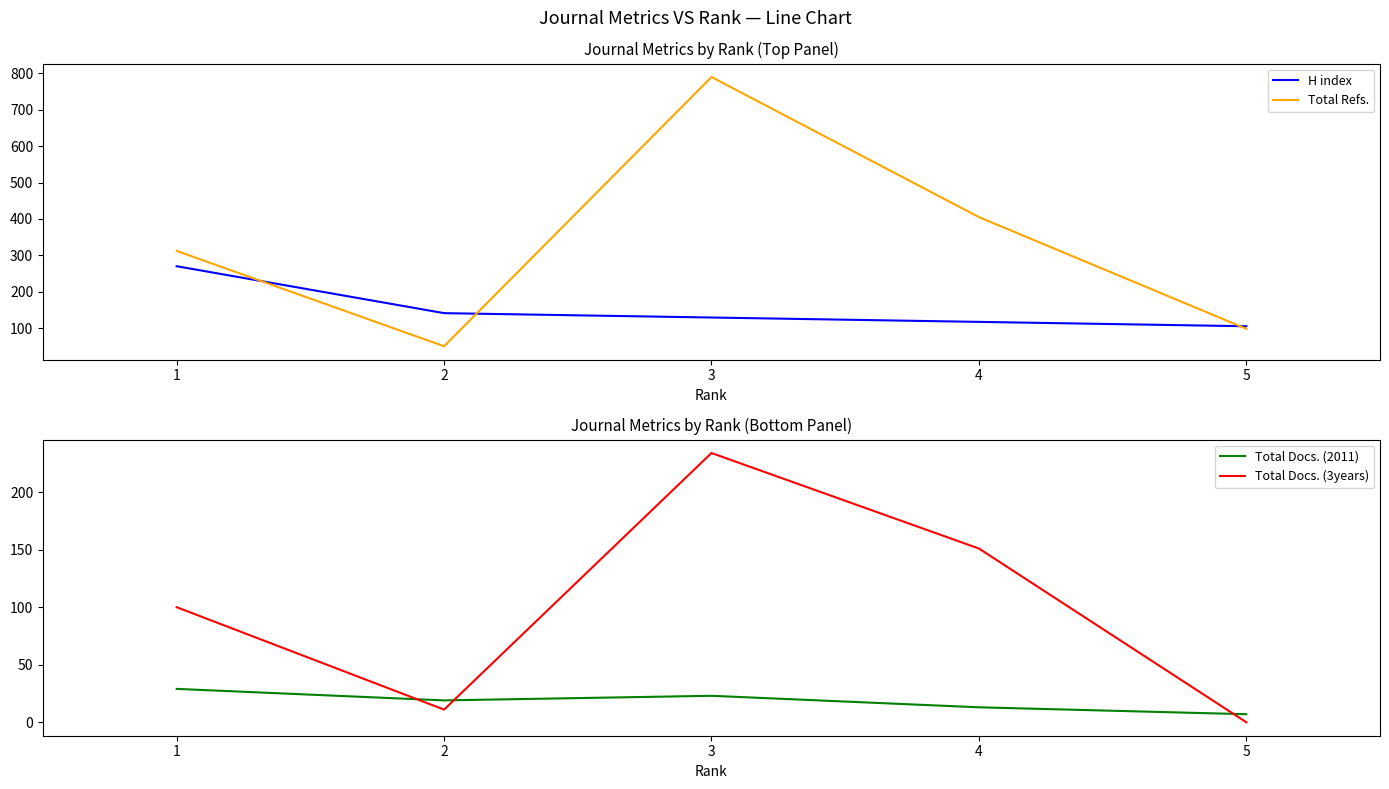

Reading left to right, transcribe all the data shown in this chart.

H index: 270	141	129	117	105
Total Refs.: 312	50	790	405	98
Total Docs. (2011): 29	19	23	13	7
Total Docs. (3years): 100	11	234	151	0